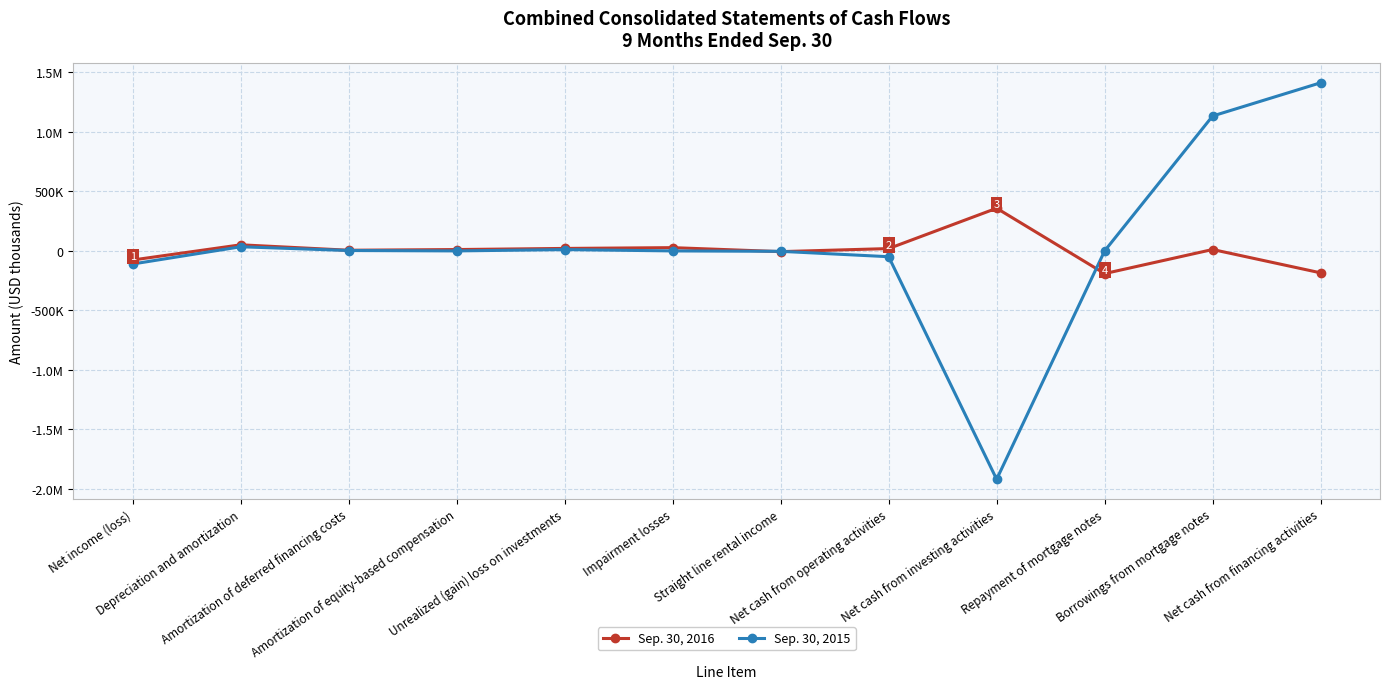

What are all the series names shown in the legend?

Sep. 30, 2016, Sep. 30, 2015